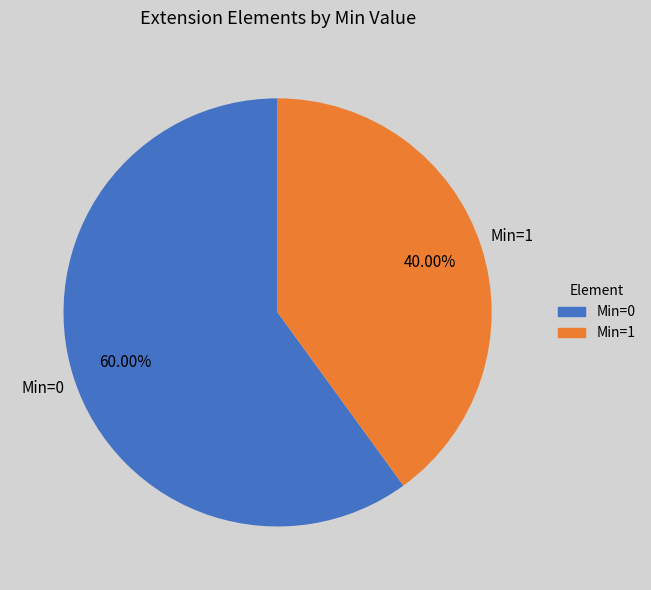

Is there a majority slice in this chart?

Yes